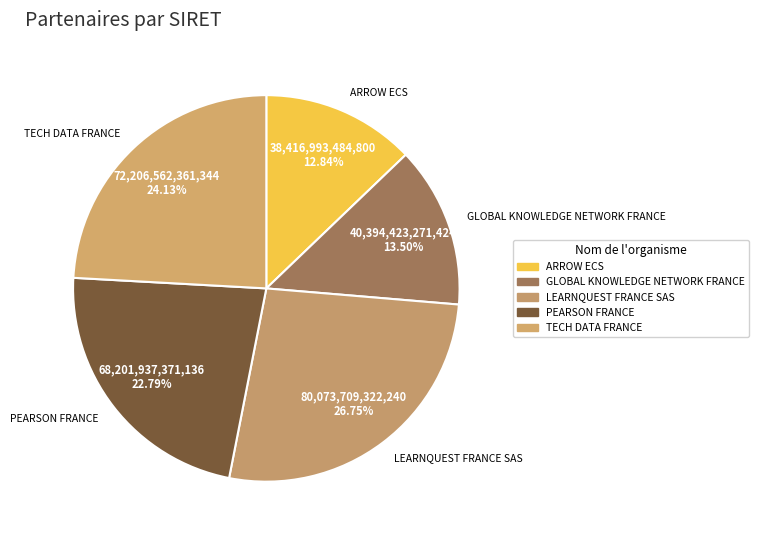

To the nearest percent, what portion does LEARNQUEST FRANCE SAS represent?

27%